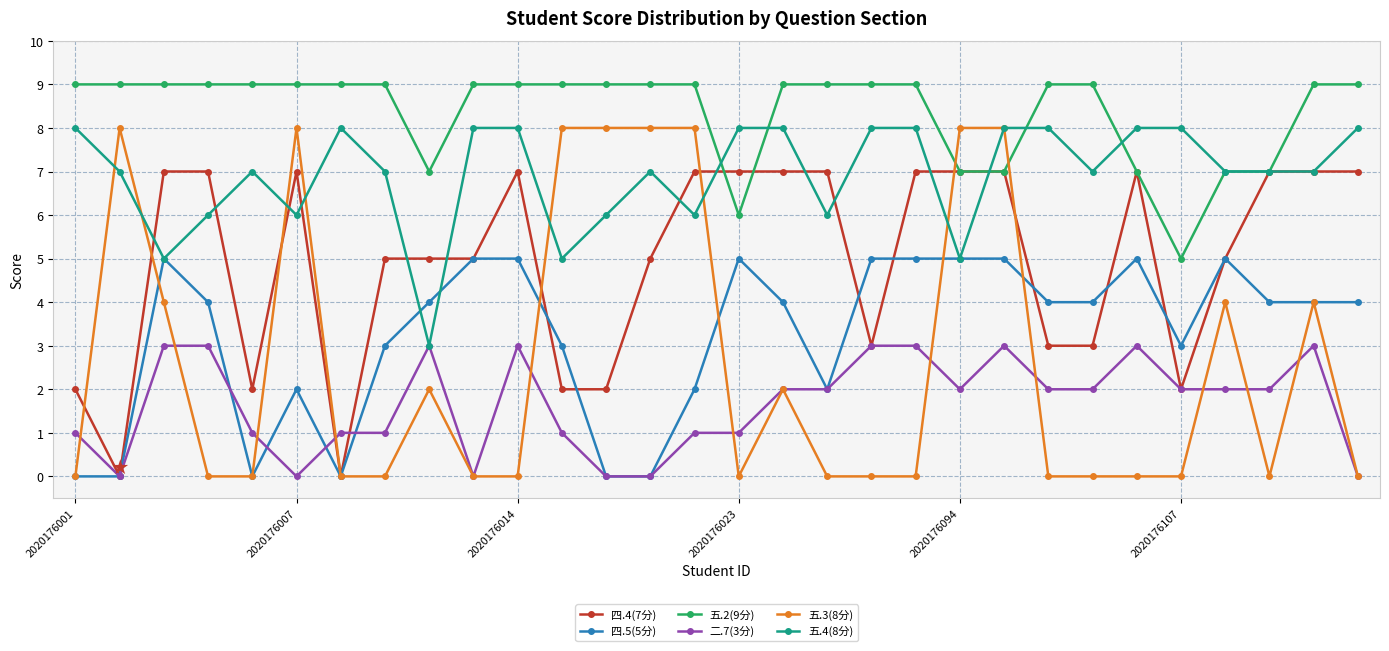

Which series has the largest total across all categories?

五.2(9分)